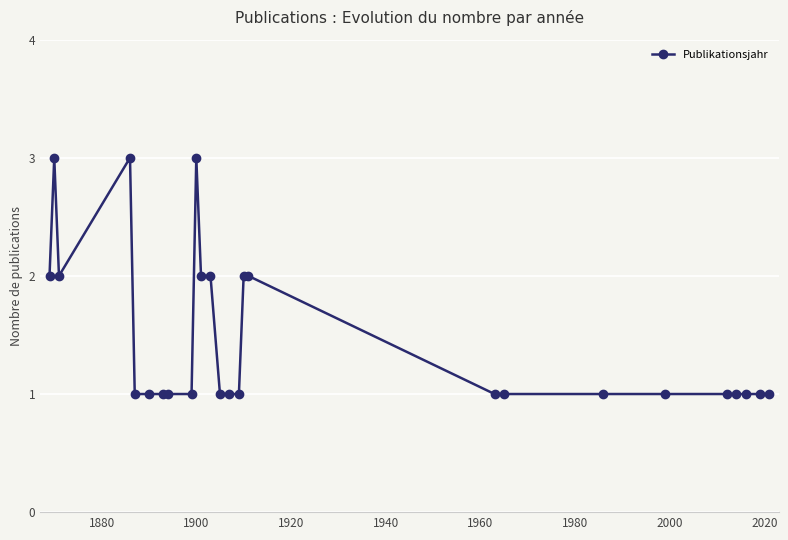

Reading left to right, list all the values displayed in this chart.

2	3	2	3	1	1	1	1	1	3	2	2	1	1	1	2	2	1	1	1	1	1	1	1	1	1